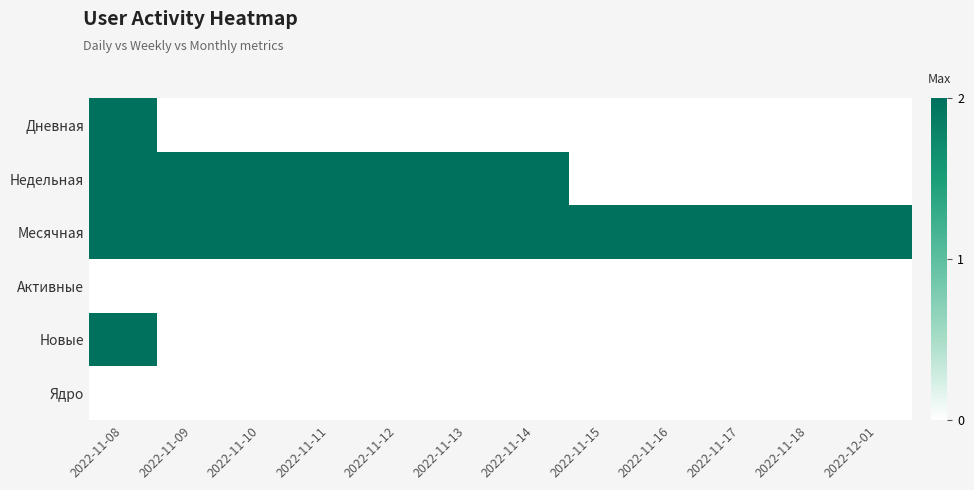

At 2022-11-14, list the series in order from largest to smallest.

Недельная, Месячная, Дневная, Активные, Новые, Ядро